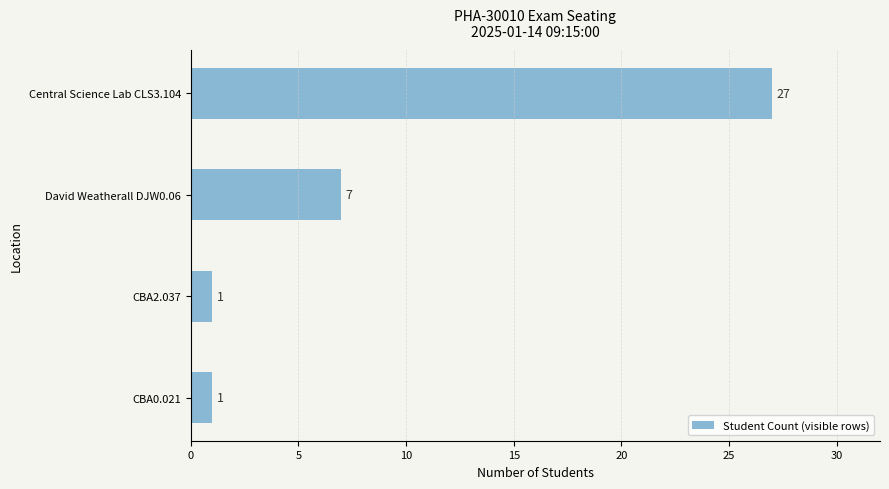

Are the bars grouped side by side (vs. stacked)?

No